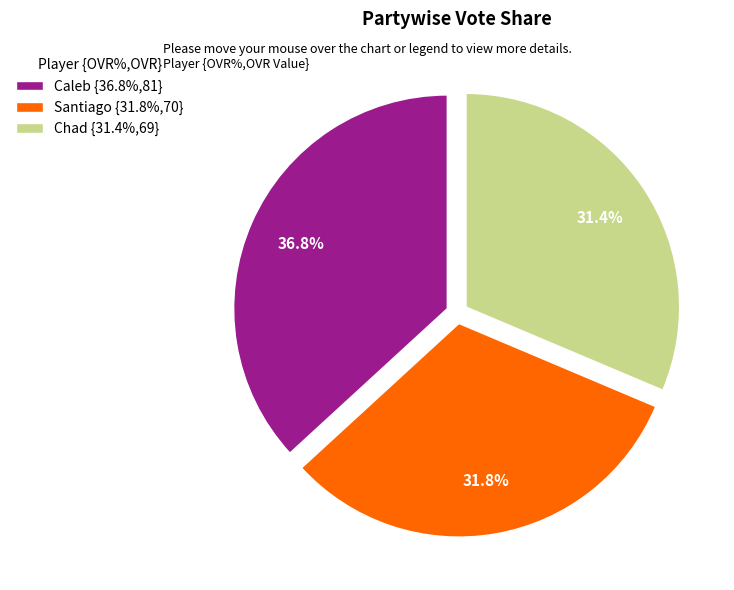

To the nearest percent, what is the average slice percentage?

33%